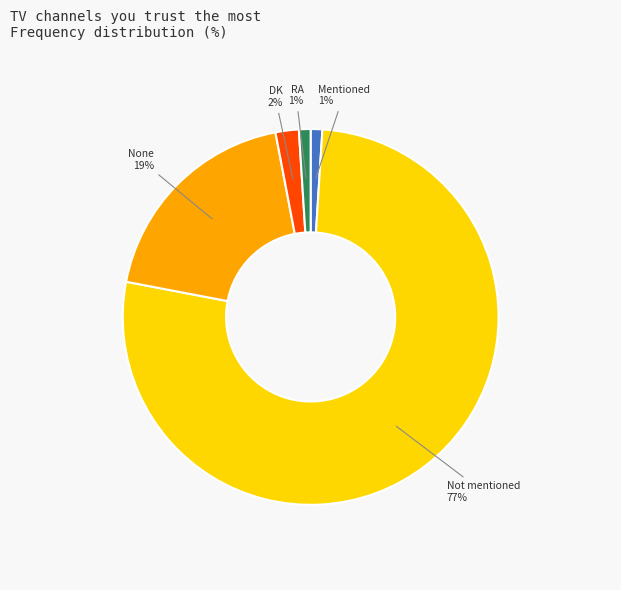

Does any single category account for the majority?

Yes